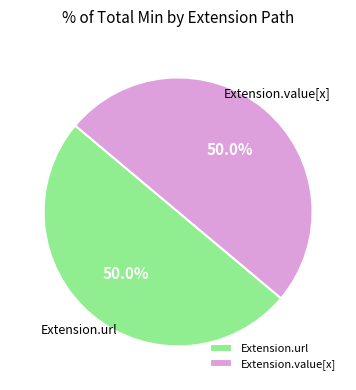

What is the ratio of the value at Extension.url to the value at Extension.value[x]?

1.0